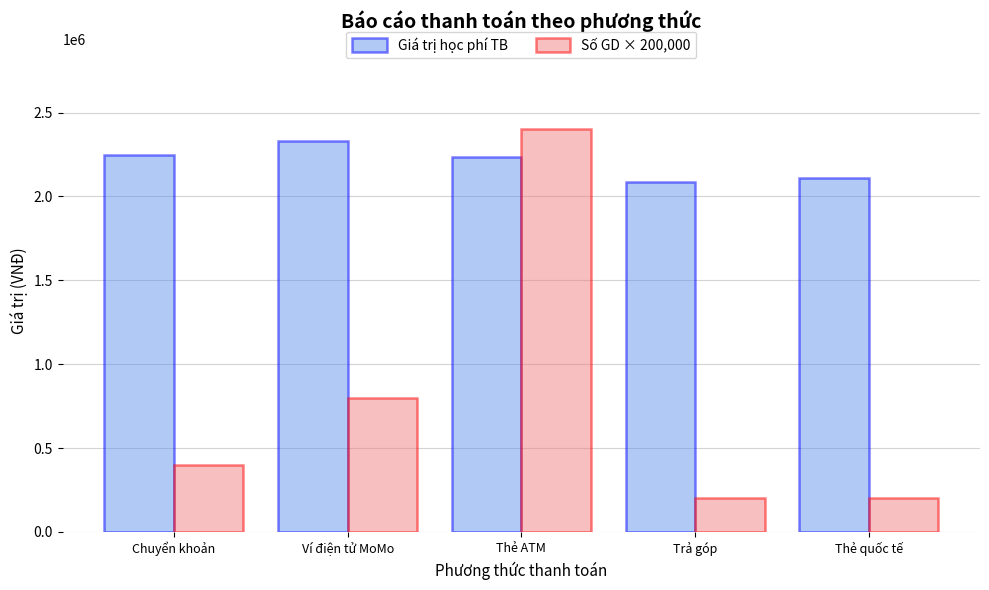

Does the chart contain stacked bars?

No